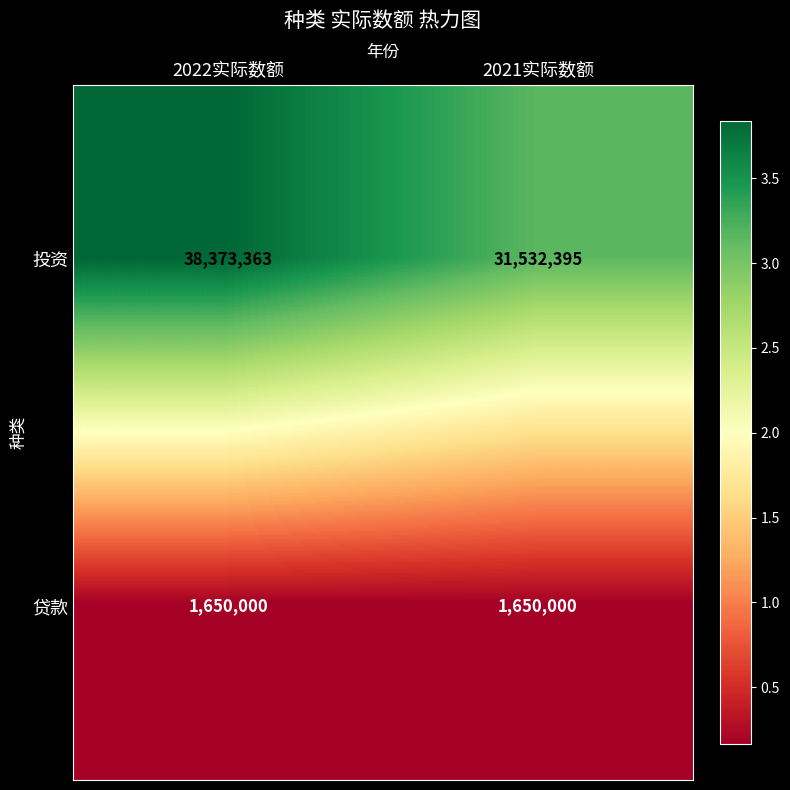

What is the maximum value shown in the chart?

38373363